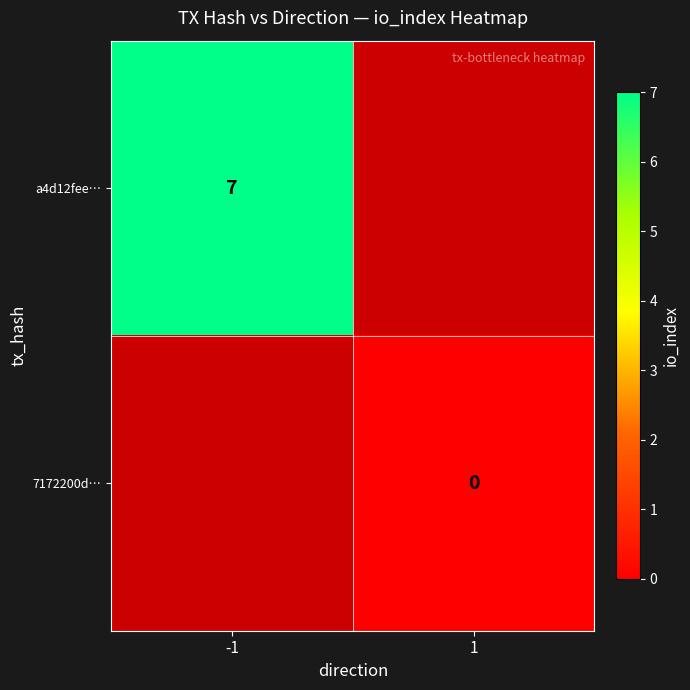

List the labels in order of 7172200d… value, largest first.

-1, 1